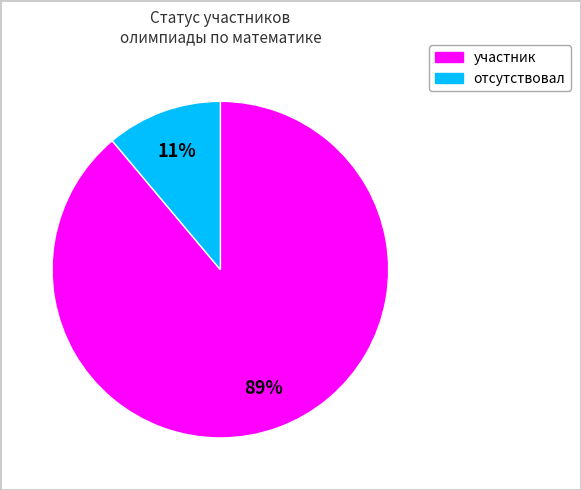

Which category has the biggest portion of the pie?

участник